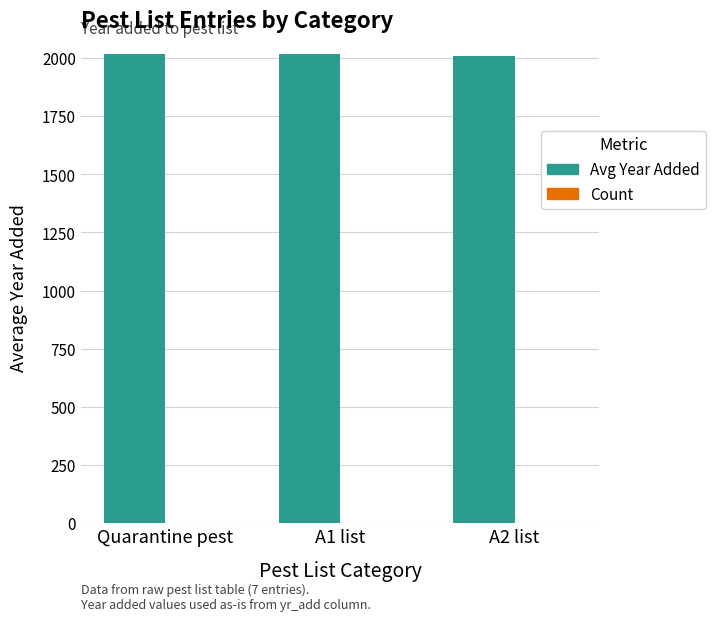

The value of Avg Year Added at A2 list is 2007.0. True or false?

True